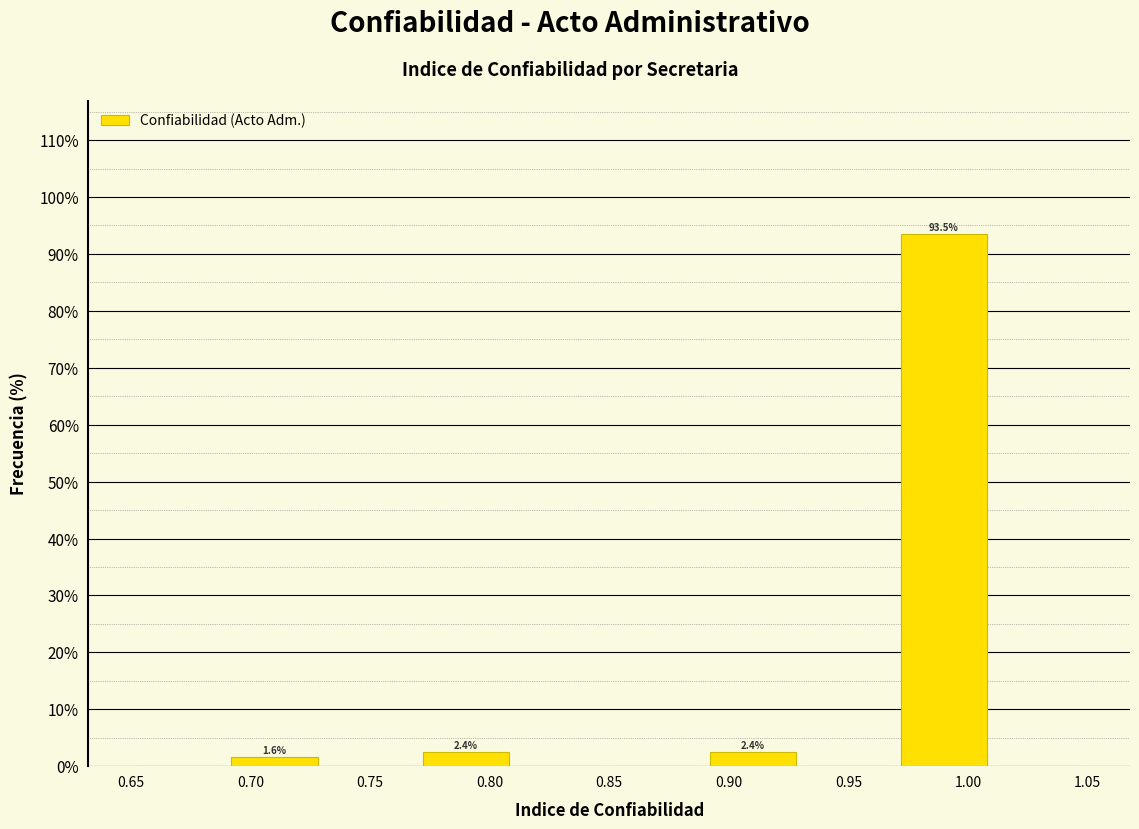

Which range on the x-axis has the tallest bar?

0.97 to 1.01